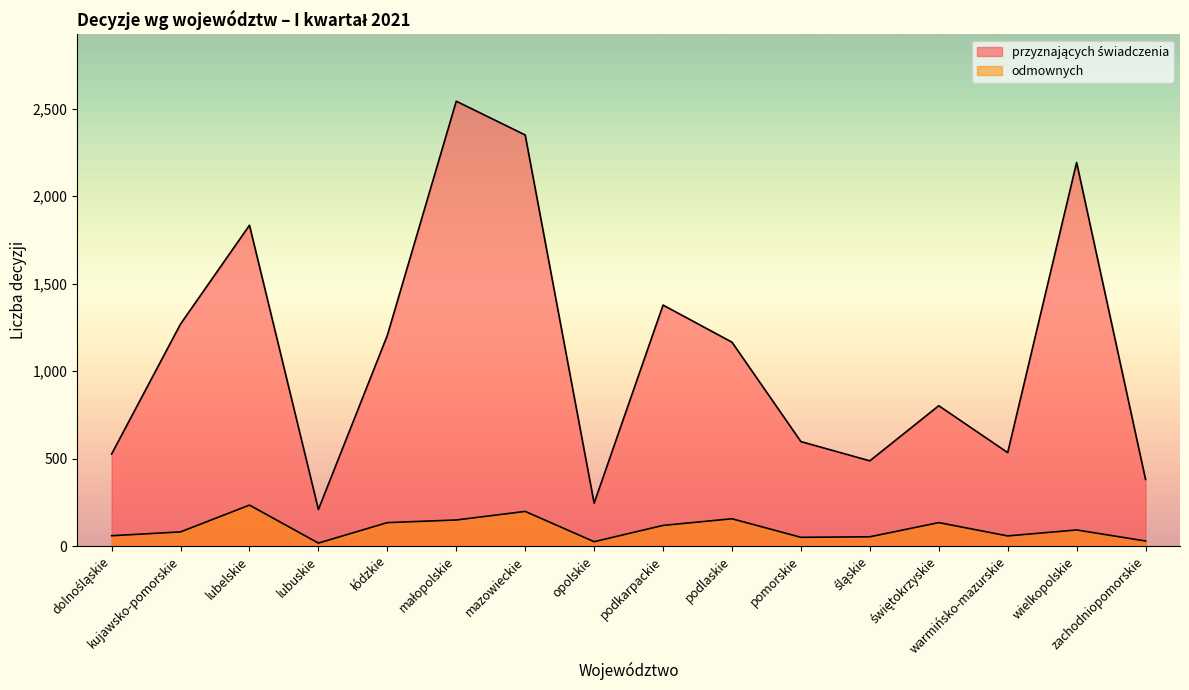

The przyznających świadczenia series shows 535 at warmińsko-mazurskie. True or false?

True